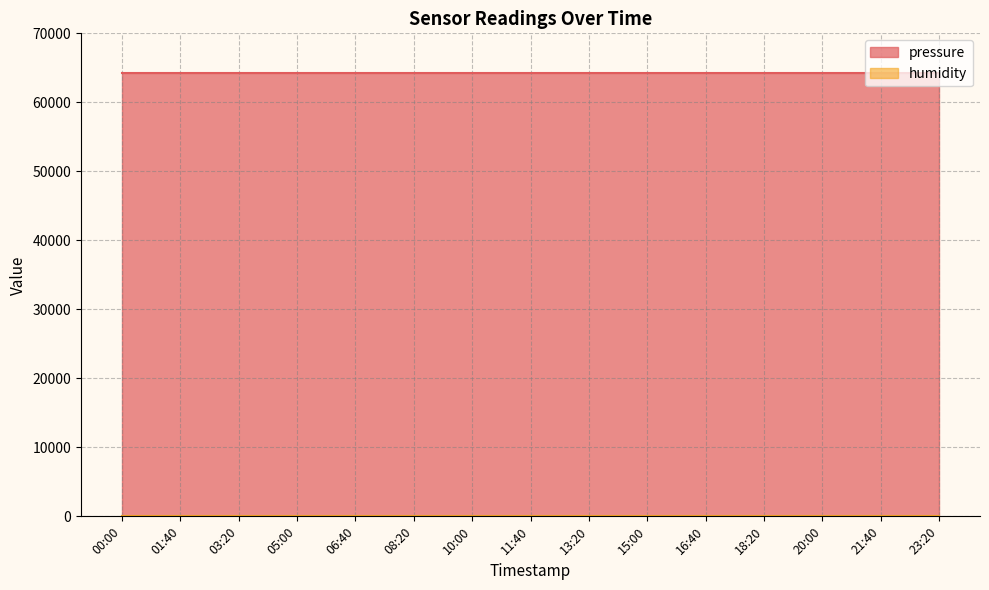

Which label corresponds to the largest value in the chart?

00:00